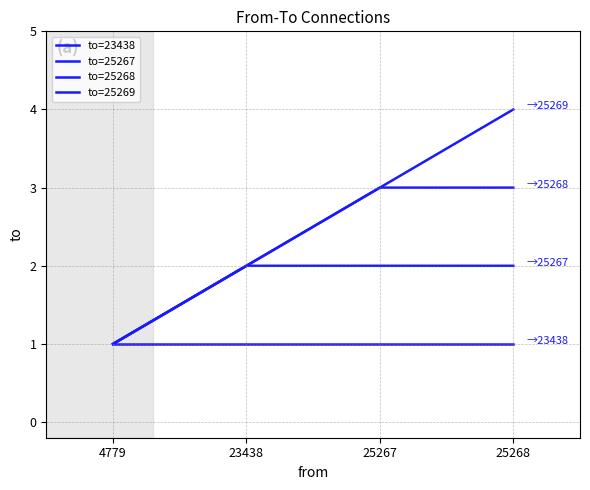

What is the sum of the to=25267 values at 23438 and 4779?

3